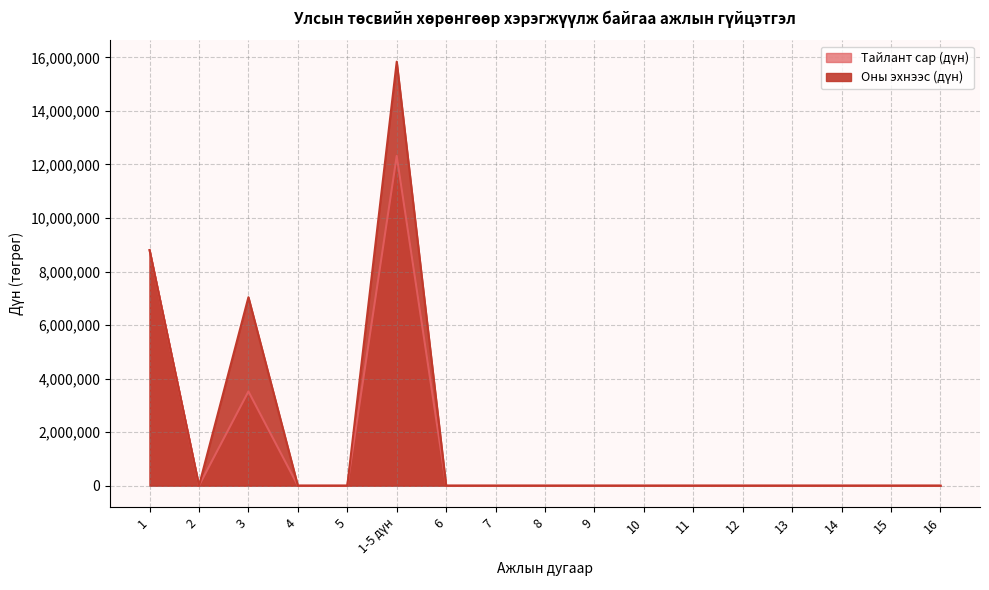

Which series has the largest range (max minus min)?

Оны эхнээс (дүн)